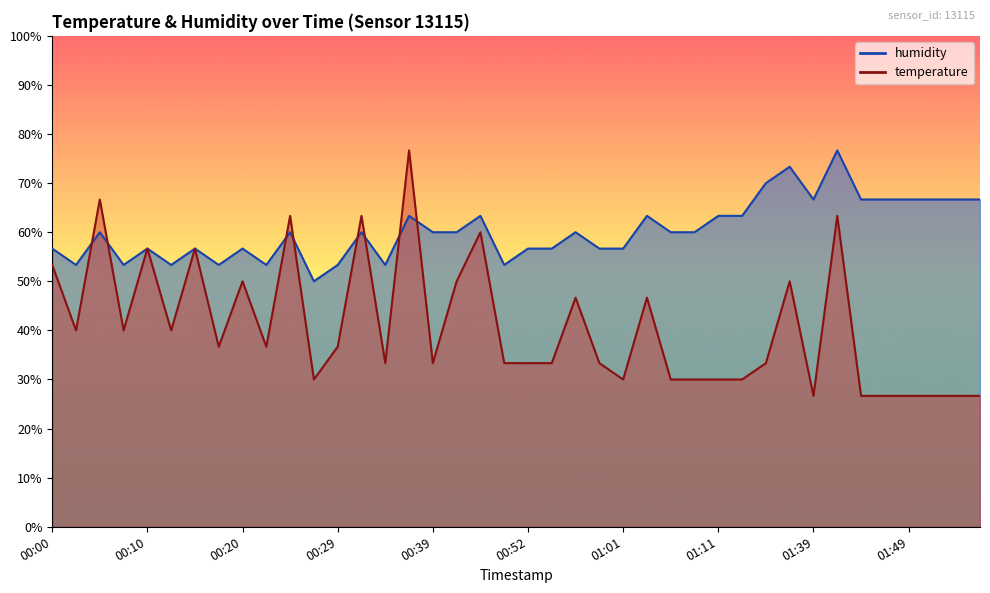

How many values in the humidity series exceed 59?

23